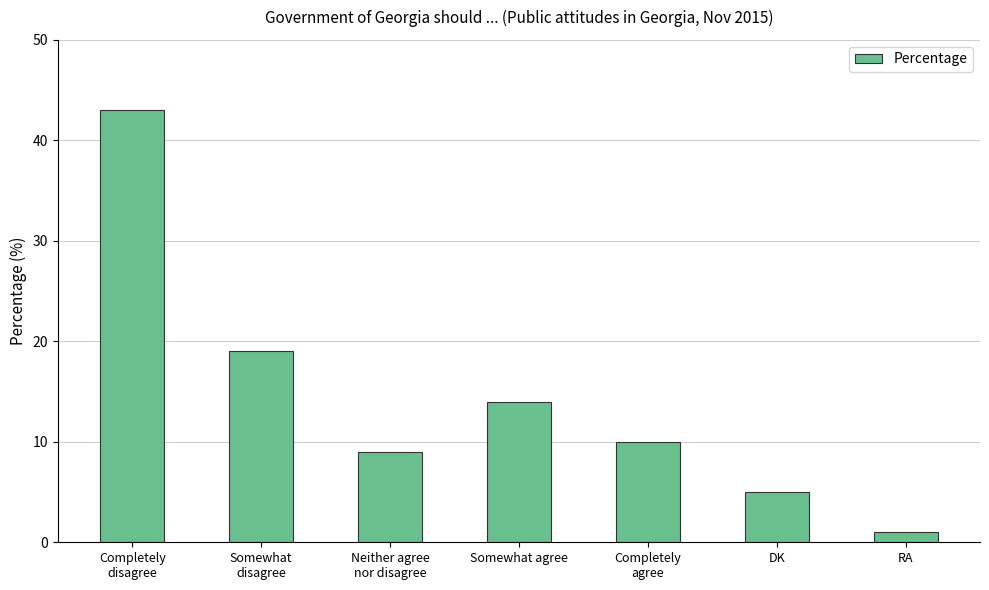

Reading left to right, list all the values displayed in this chart.

43	19	9	14	10	5	1